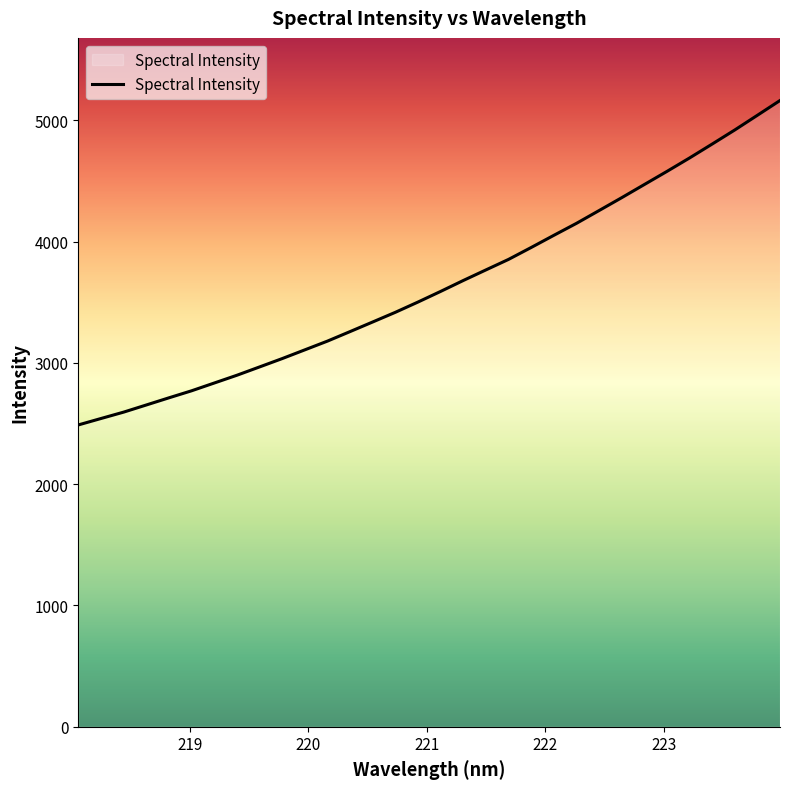

Reading left to right, transcribe all the data shown in this chart.

2488.1	2541.1	2593.7	2652.6	2711.7	2769.6	2833.7	2897.7	2966.3	3035.1	3107.2	3179.3	3257.9	3337.2	3416.9	3501.5	3589.1	3679.0	3766.3	3853.0	3951.1	4051.3	4150.0	4255.5	4361.6	4469.9	4578.2	4689.0	4803.7	4919.8	5040.8	5162.6